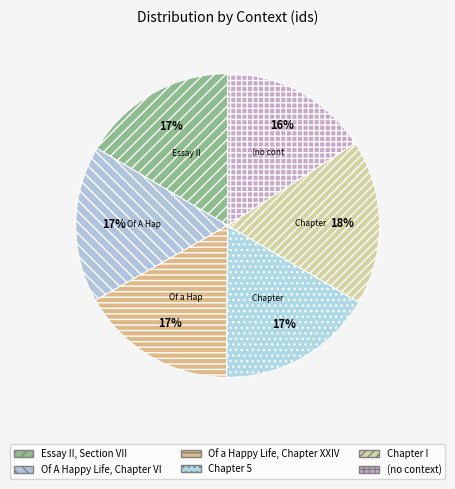

What portion of the pie excludes Essay II, Section VII?

83.5%